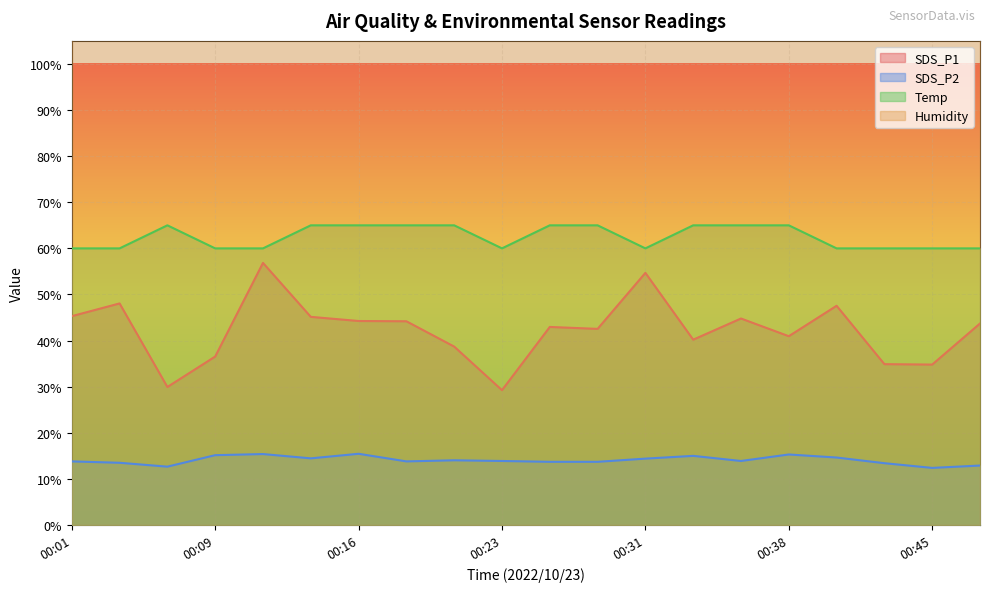

Which series has the largest total across all categories?

Temp